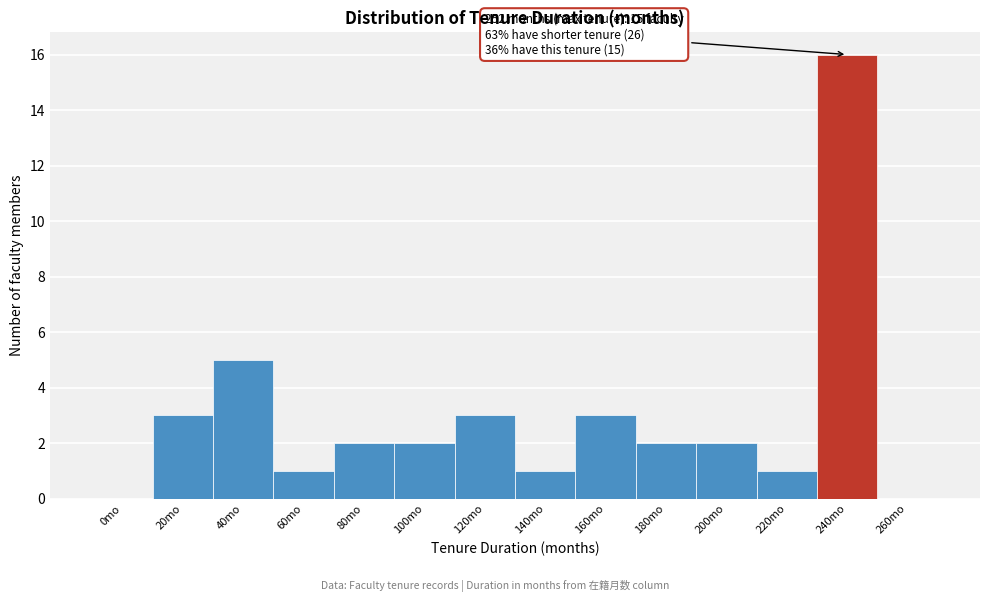

Reading left to right, extract all data points from this chart.

0mo=0	20mo=3	40mo=5	60mo=1	80mo=2	100mo=2	120mo=3	140mo=1	160mo=3	180mo=2	200mo=2	220mo=1	240mo=16	260mo=0